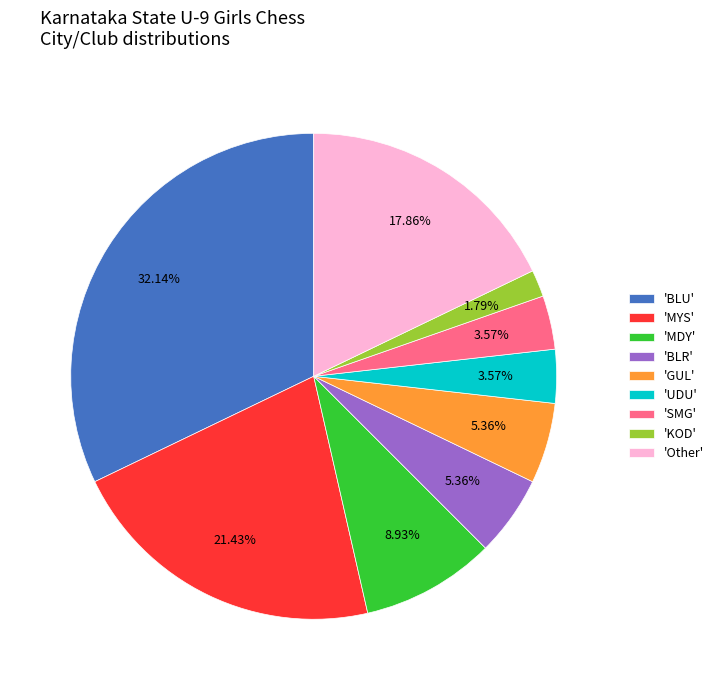

What is the ratio of the value at 'SMG' to the value at 'GUL'?

0.7